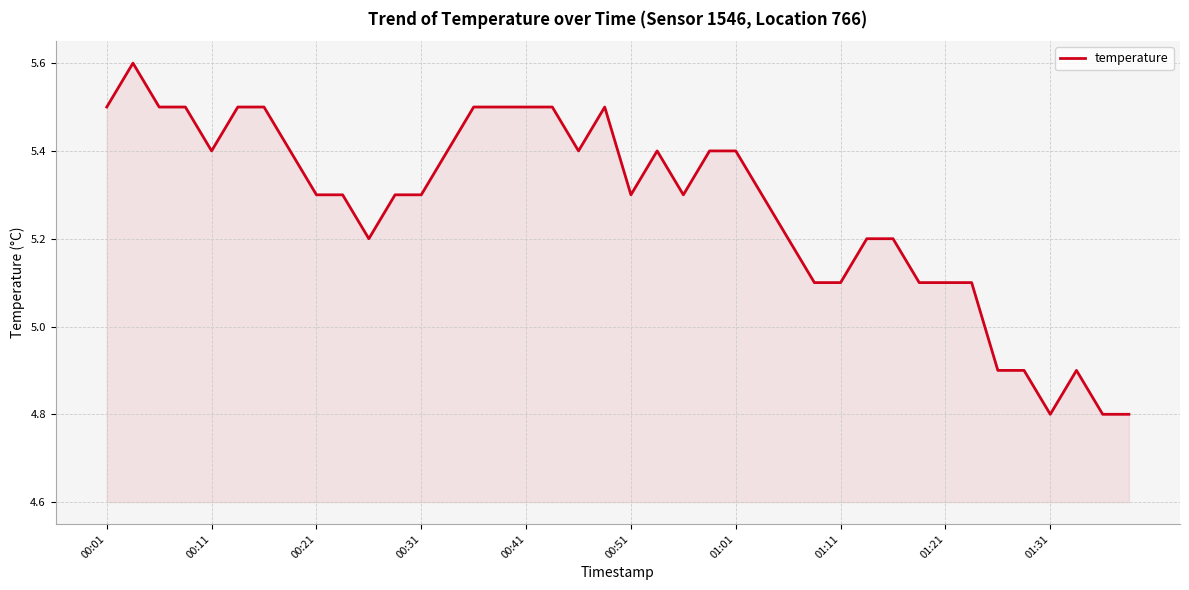

What is the minimum value shown in the chart?

4.8